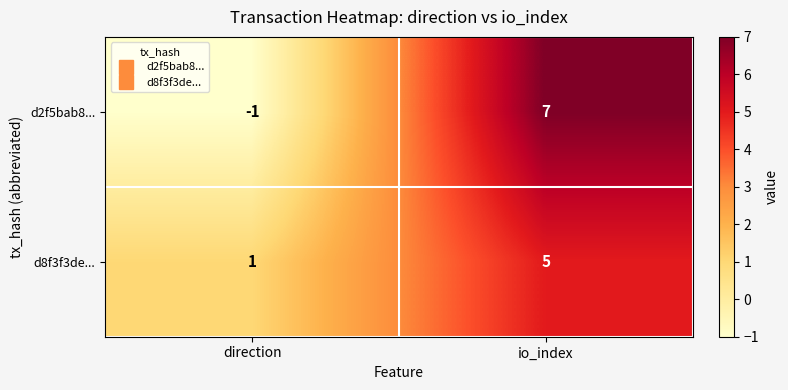

What is the average value of the d2f5bab8... series?

3